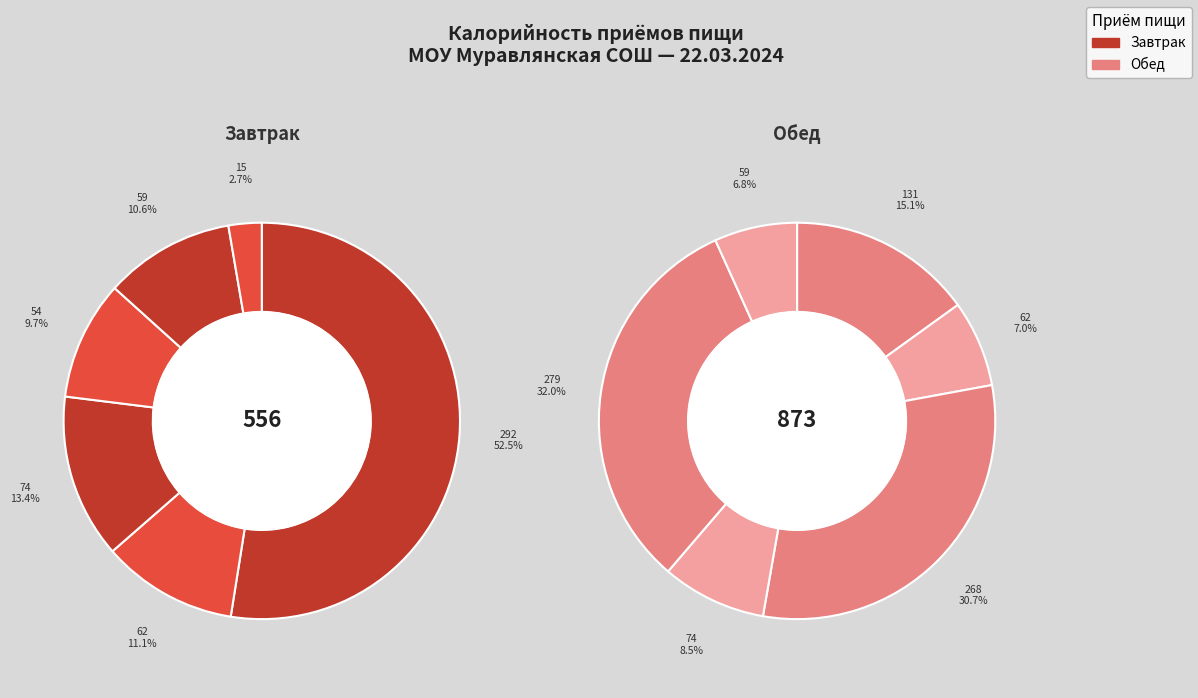

Is there a majority slice in this chart?

Yes